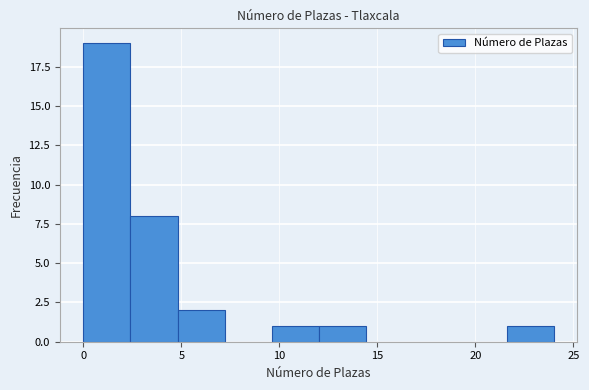

Reading left to right, transcribe this chart: for each bar, give the range it covers on the x-axis and its height. Neither the bar edges nor the heights are printed on the chart, so give them approximately, as read against the axes.

0.0 to 2.4: 19
2.4 to 4.8: 8
4.8 to 7.2: 2
7.2 to 9.6: 0
9.6 to 12.0: 1
12.0 to 14.4: 1
14.4 to 16.8: 0
16.8 to 19.2: 0
19.2 to 21.6: 0
21.6 to 24.0: 1